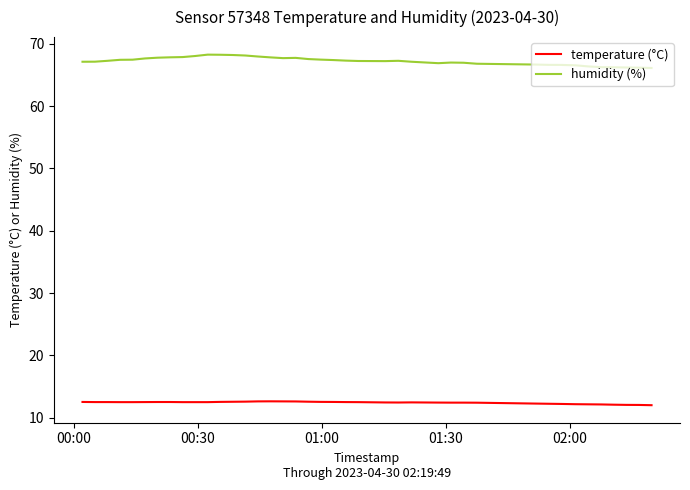

List the series in order of their peak value, lowest first.

temperature (°C), humidity (%)